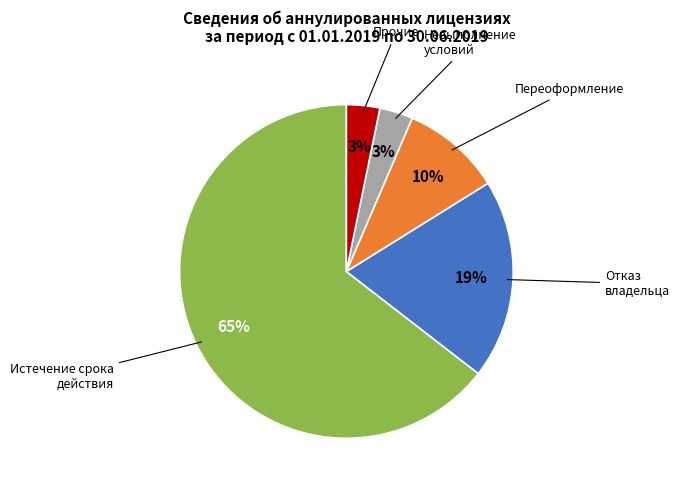

To the nearest percent, what is the average slice percentage?

20%